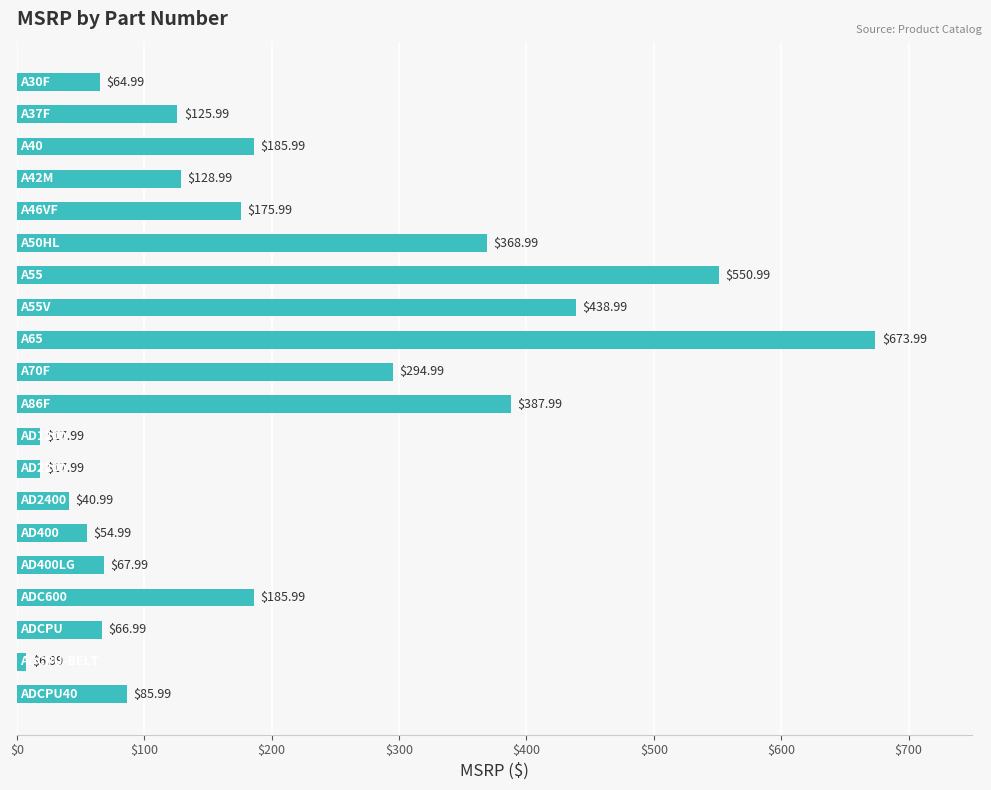

What is the average value?

197.2